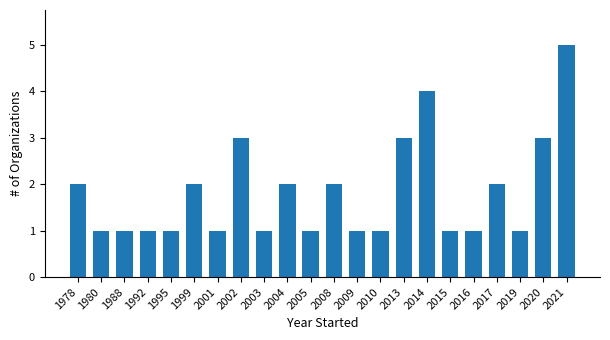

How many series are shown in this chart?

1